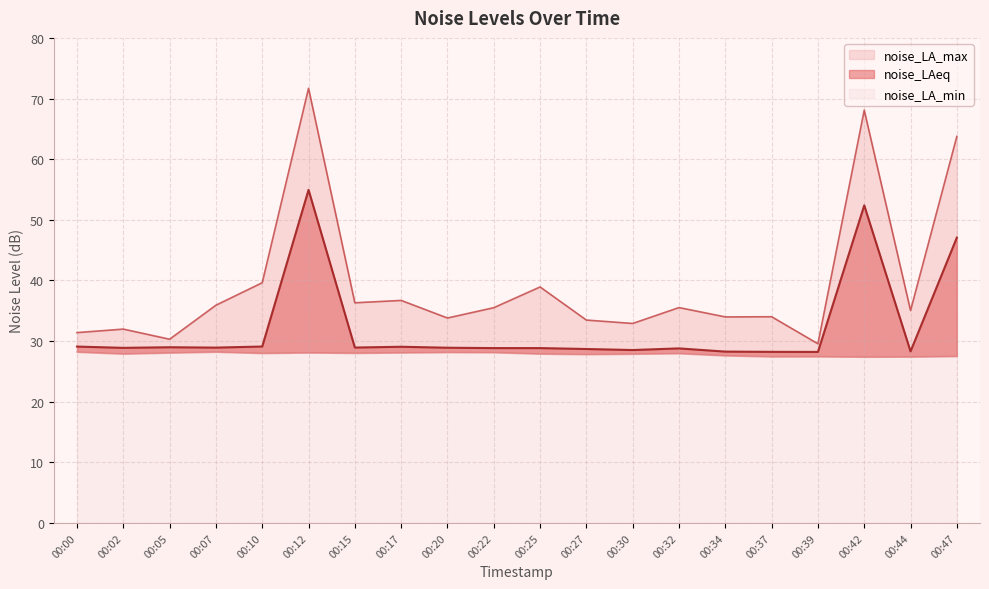

True or false: noise_LAeq and noise_LA_max cross at least once.

False